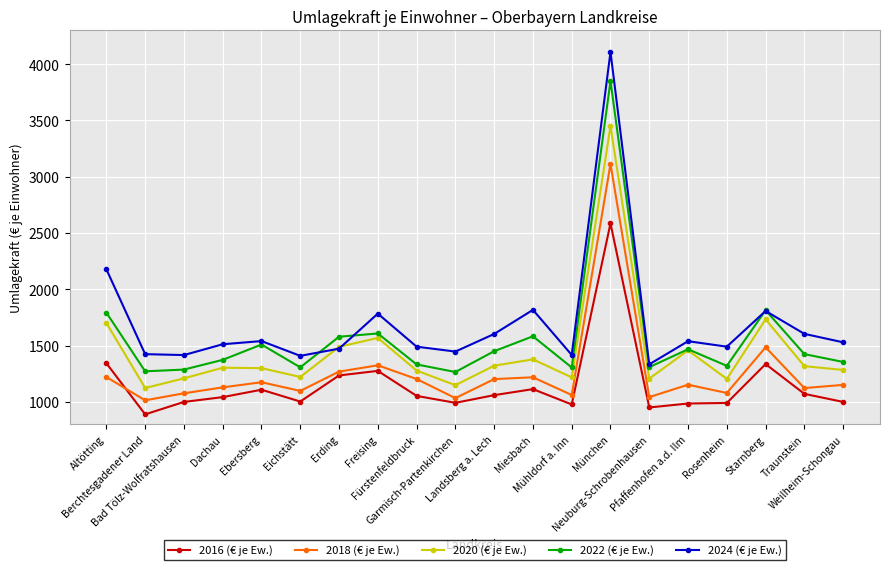

Where is the first local maximum for 2016 (€ je Ew.)?

Ebersberg